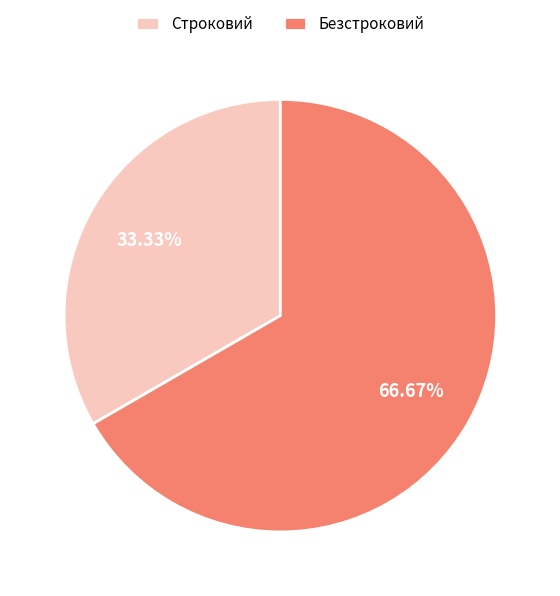

Is Безстроковий the majority of the pie?

Yes